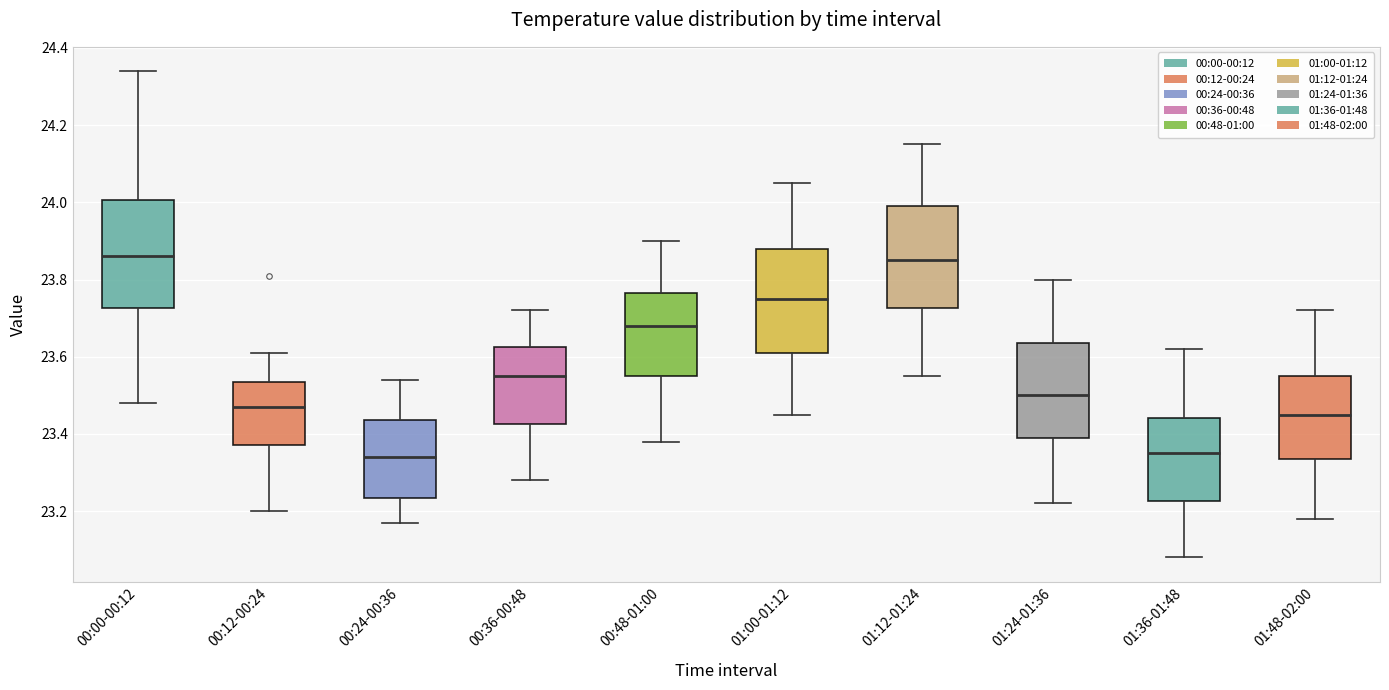

Reading left to right, transcribe this box plot: for each box, give where its median line is, the range the box spans, and where its two whiskers end, as read against the y-axis. The values are not printed on the chart, so give them approximately, as read against the axis.

00:00-00:12: median 23.86, box 23.72 to 24.00, whiskers 23.48 to 24.34
00:12-00:24: median 23.48, box 23.38 to 23.54, whiskers 23.20 to 23.62
00:24-00:36: median 23.34, box 23.24 to 23.44, whiskers 23.18 to 23.54
00:36-00:48: median 23.56, box 23.42 to 23.62, whiskers 23.28 to 23.72
00:48-01:00: median 23.68, box 23.56 to 23.76, whiskers 23.38 to 23.90
01:00-01:12: median 23.76, box 23.62 to 23.88, whiskers 23.46 to 24.06
01:12-01:24: median 23.86, box 23.72 to 24.00, whiskers 23.56 to 24.16
01:24-01:36: median 23.50, box 23.40 to 23.64, whiskers 23.22 to 23.80
01:36-01:48: median 23.36, box 23.22 to 23.44, whiskers 23.08 to 23.62
01:48-02:00: median 23.46, box 23.34 to 23.56, whiskers 23.18 to 23.72